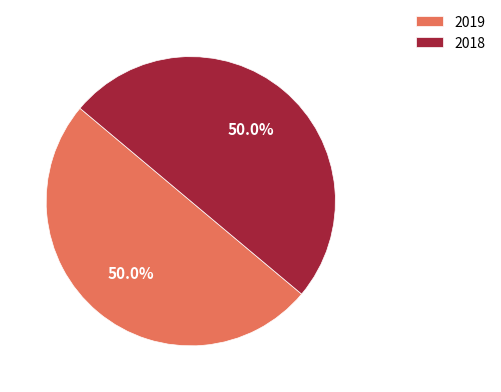

To the nearest percent, what is the average slice percentage?

50%